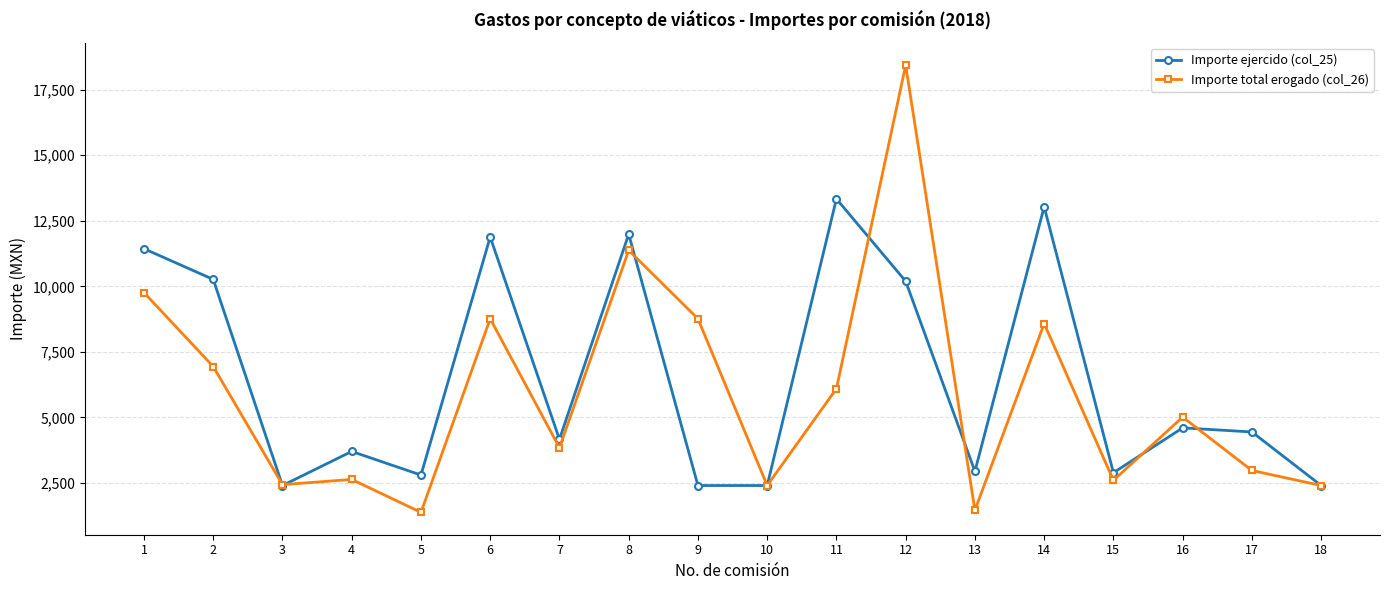

True or false: Importe total erogado (col_26) and Importe ejercido (col_25) cross at least once.

True